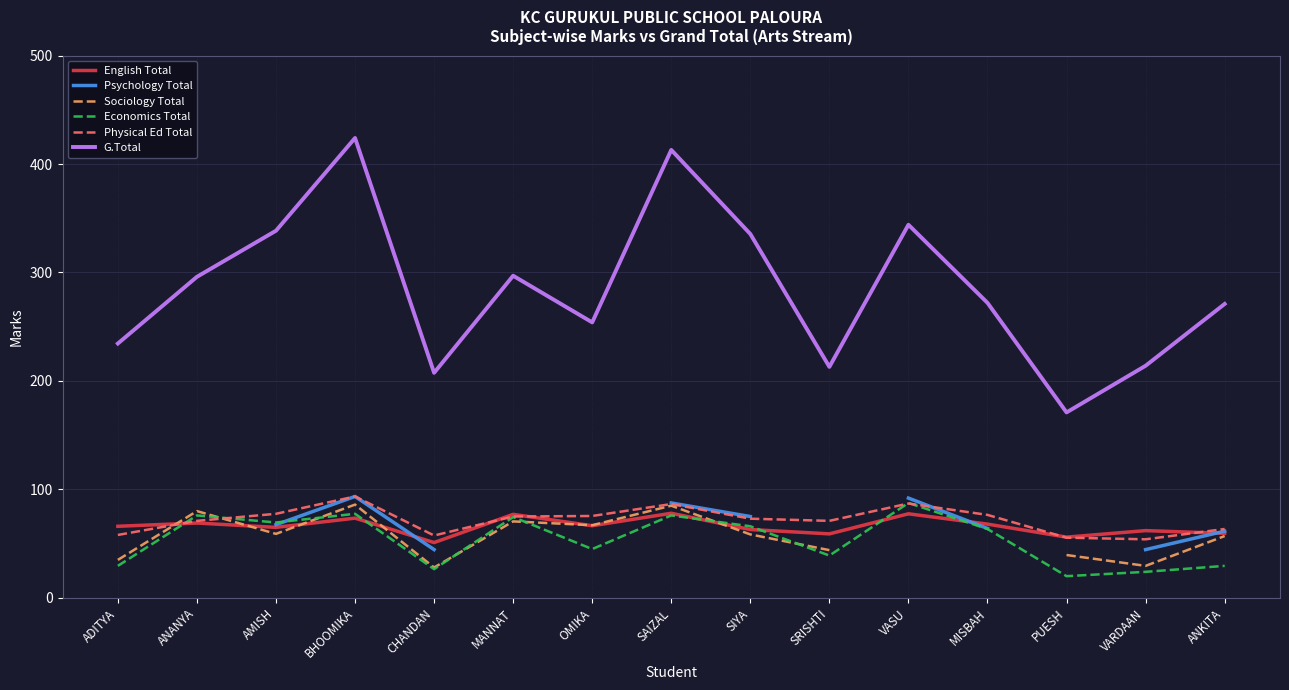

At which label is English Total closest to 64?

AMISH